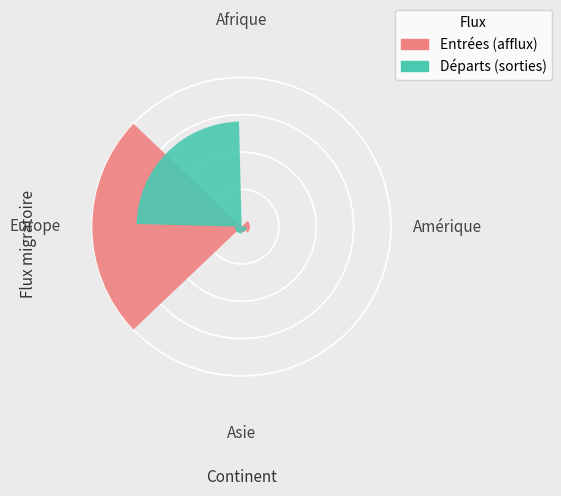

Does the chart contain any negative values?

No